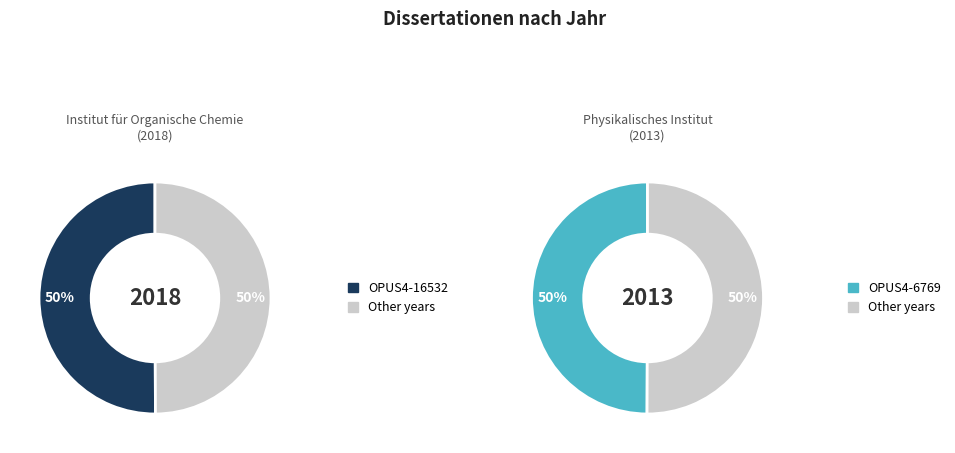

To the nearest percent, what percentage of the pie is OPUS4-16532?

50%